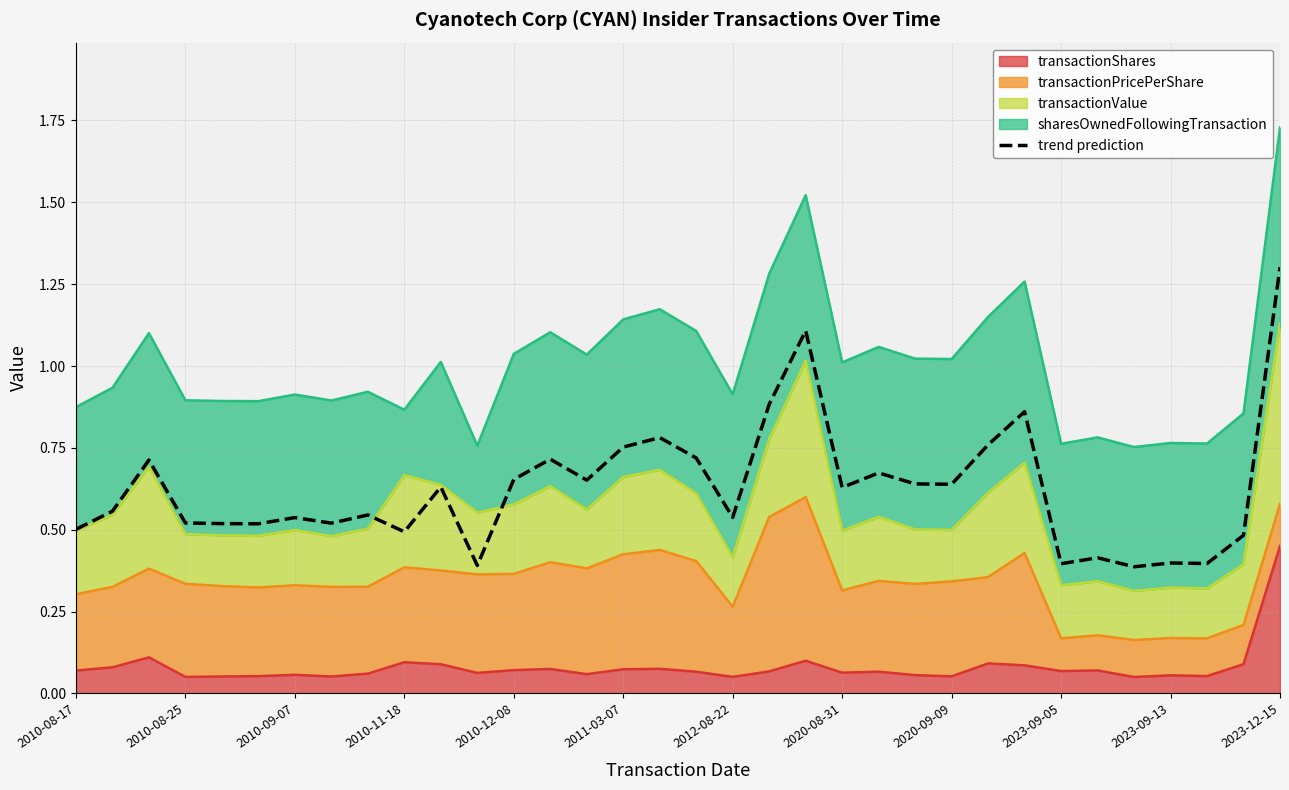

What value does the data have at 23?

0.6